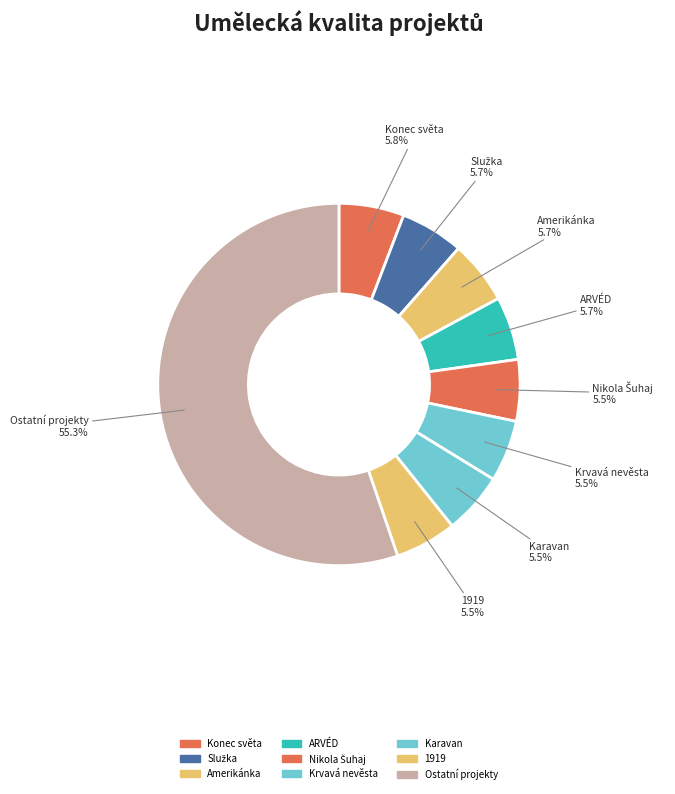

Which category has the biggest portion of the pie?

Ostatní projekty